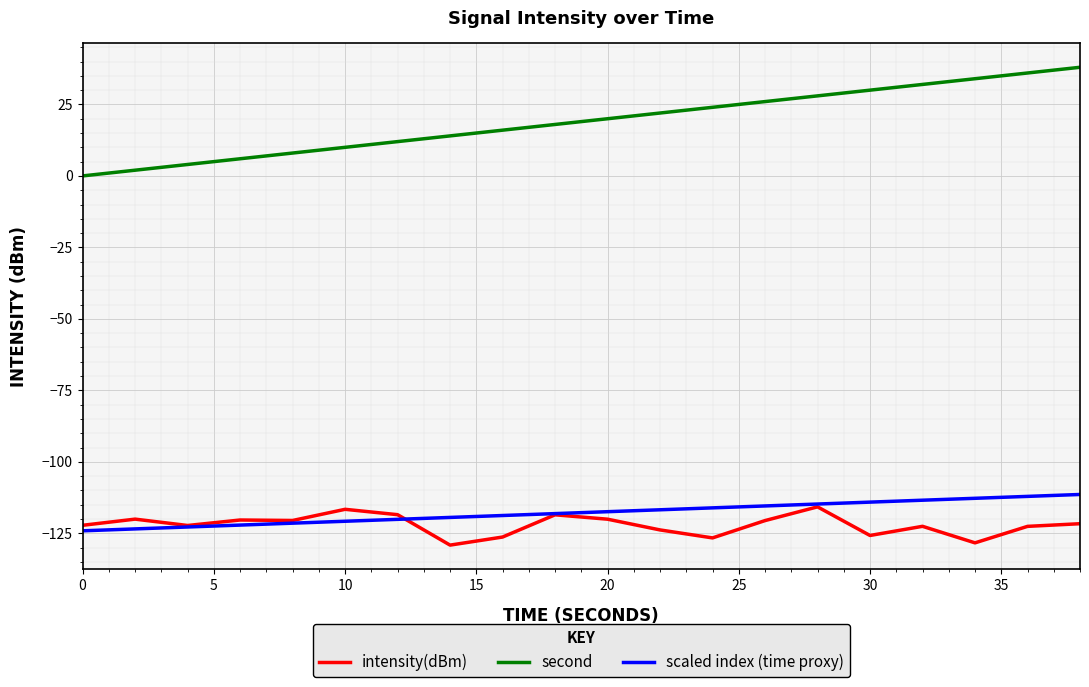

Which series has the largest total across all categories?

second